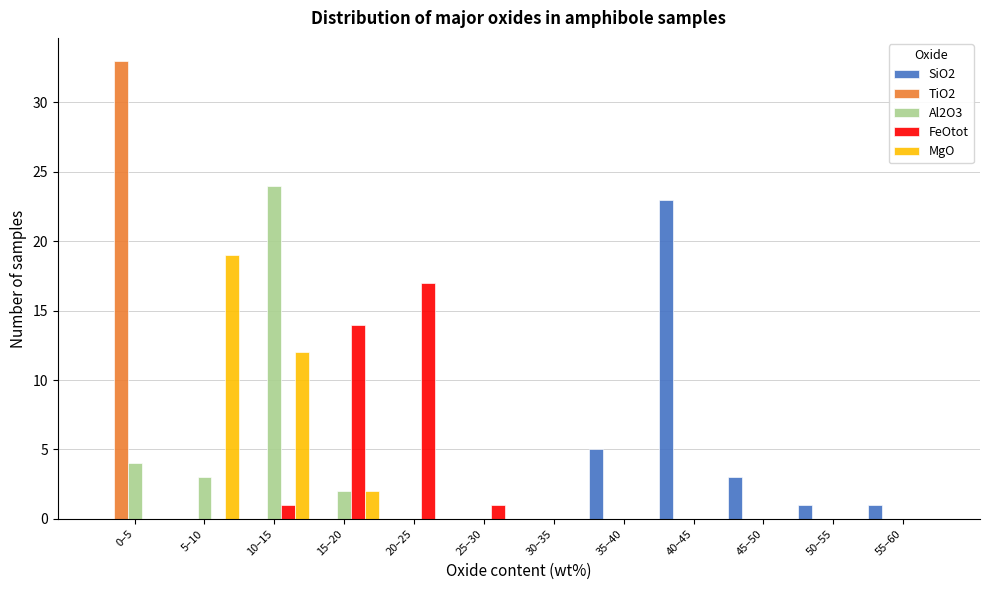

At which label does Al2O3 reach its peak?

10–15